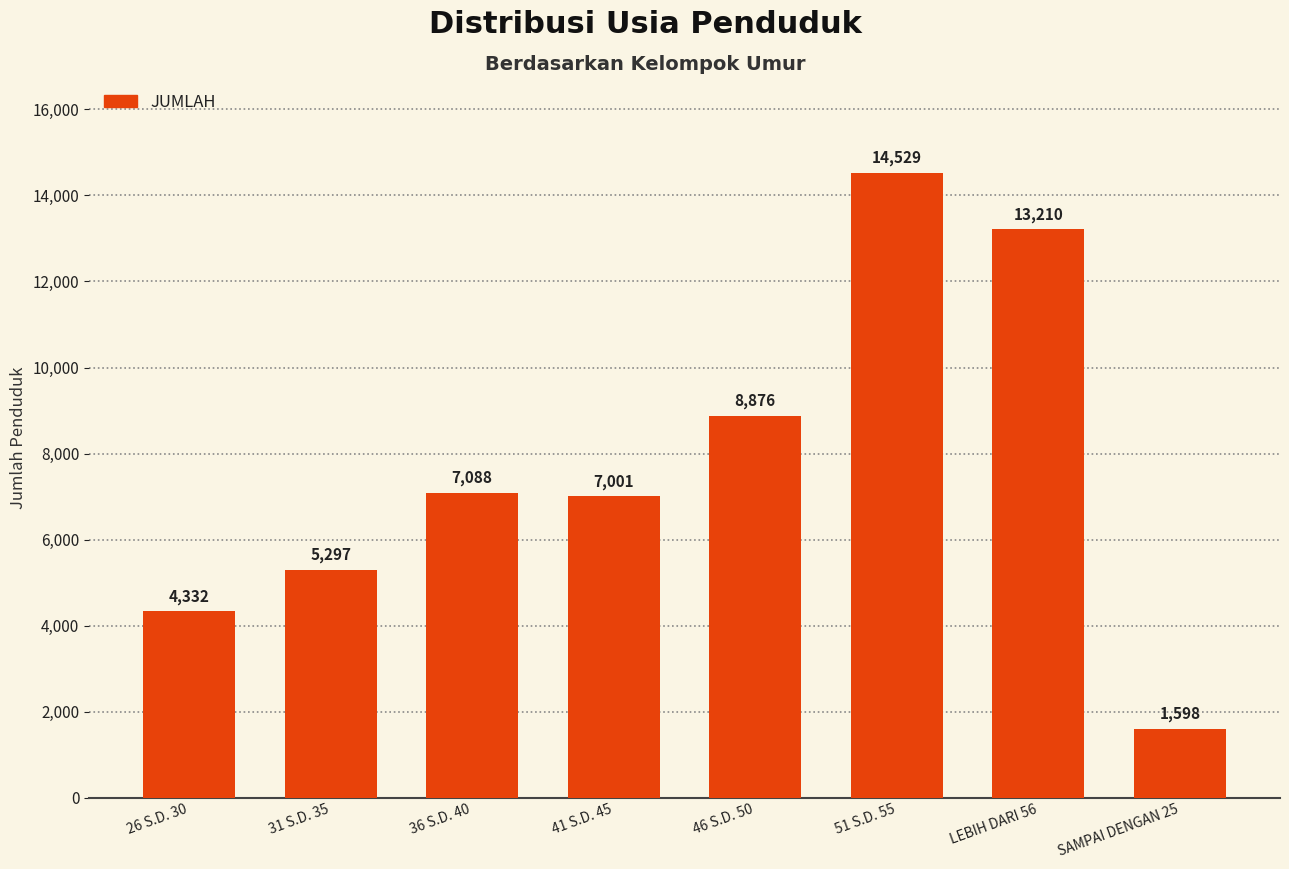

Rank the categories by value from highest to lowest.

51 S.D. 55, LEBIH DARI 56, 46 S.D. 50, 36 S.D. 40, 41 S.D. 45, 31 S.D. 35, 26 S.D. 30, SAMPAI DENGAN 25